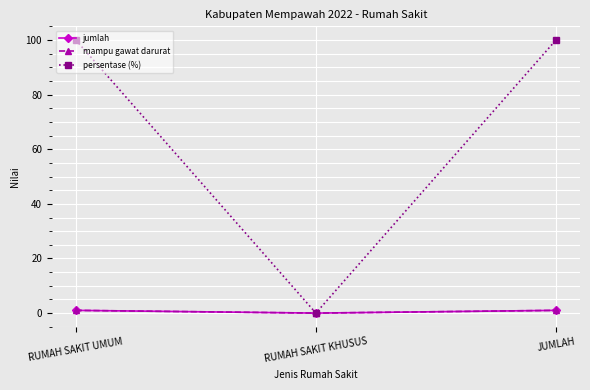

Is this an area chart (filled region under the line)?

No